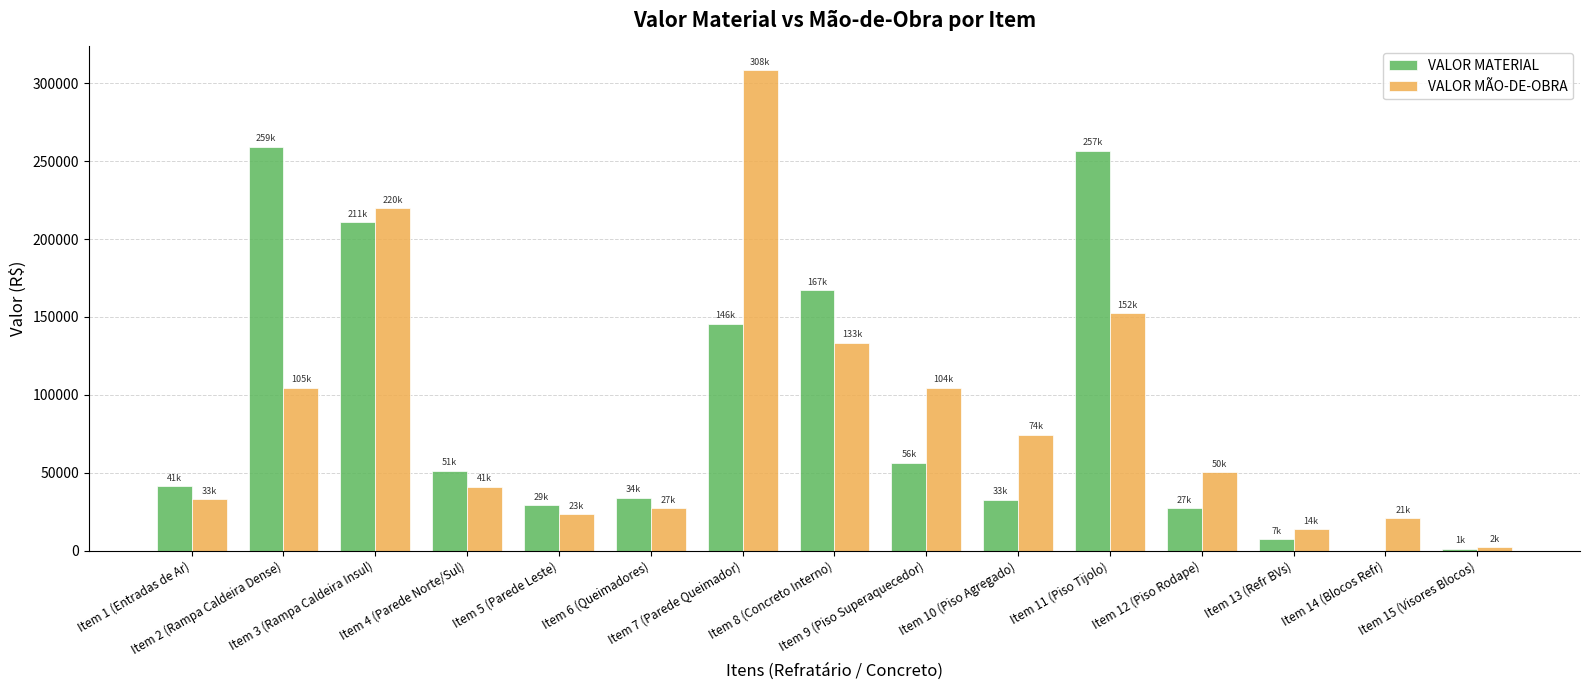

The value of VALOR MÃO-DE-OBRA at Item 11 (Piso Tijolo) is 83762.6. True or false?

False